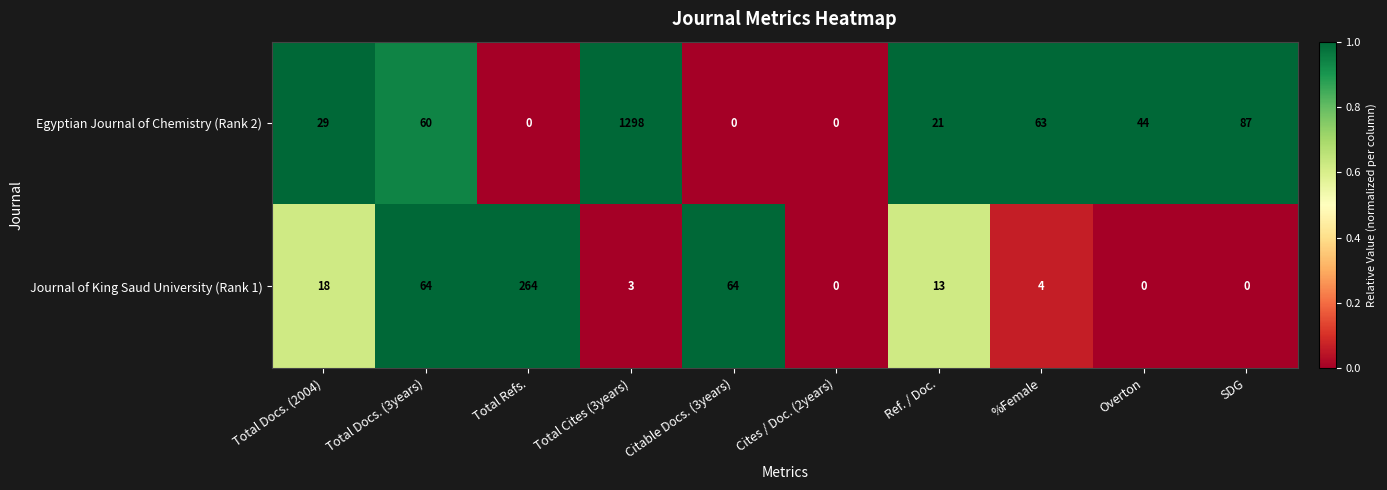

What is the highest value of the Egyptian Journal of Chemistry (Rank 2) series?

1298